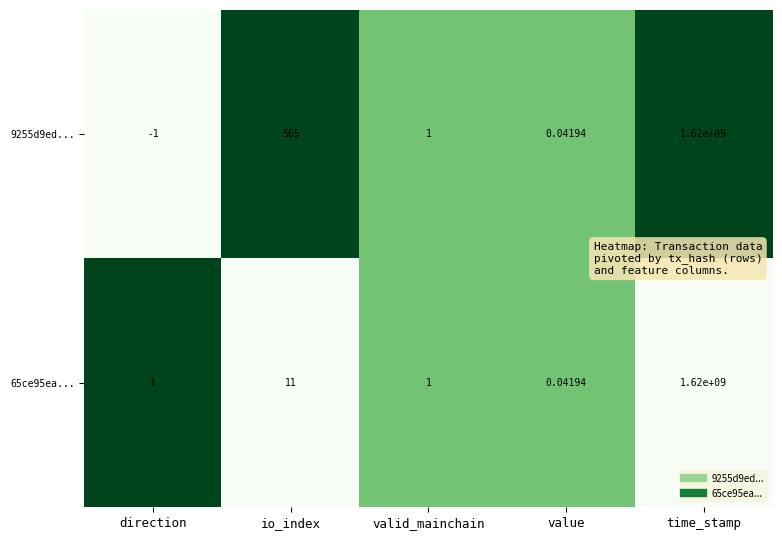

At which category is the sum across all series the highest?

time_stamp